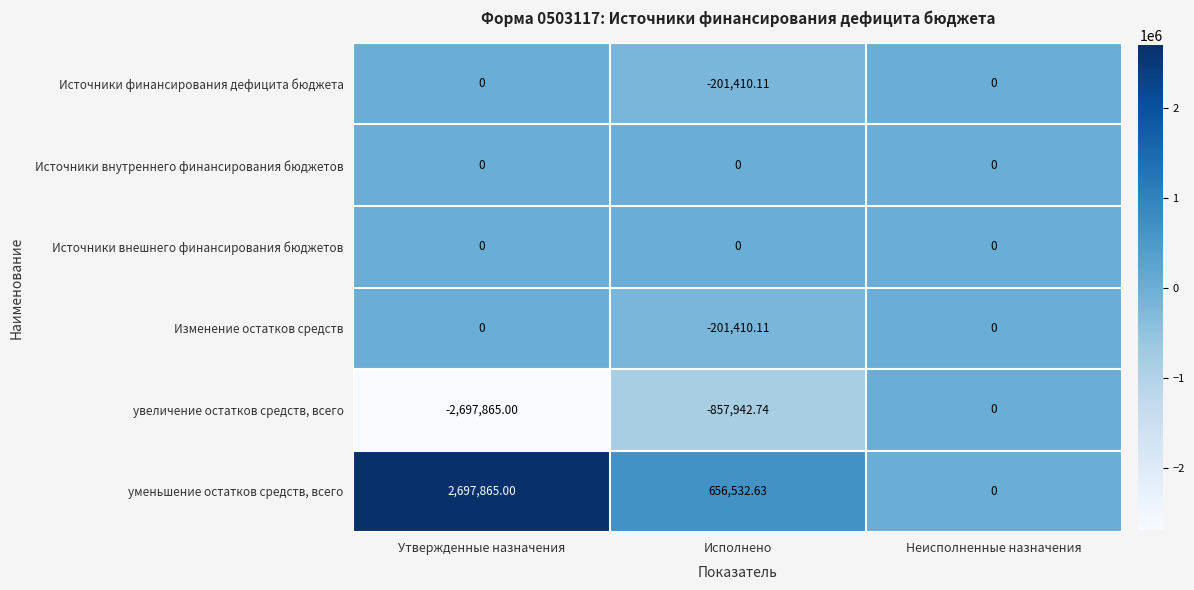

Count the number of data series in this chart.

6